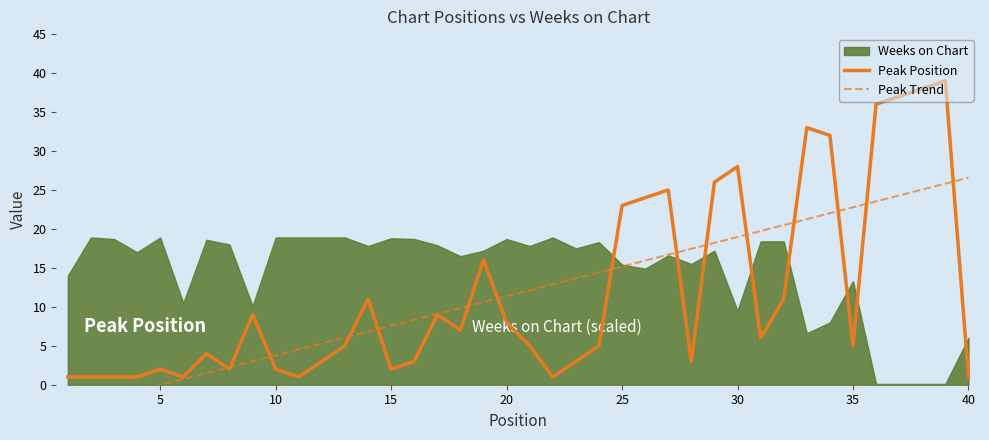

What is the difference between the maximum and minimum values in the Peak Position series?

38